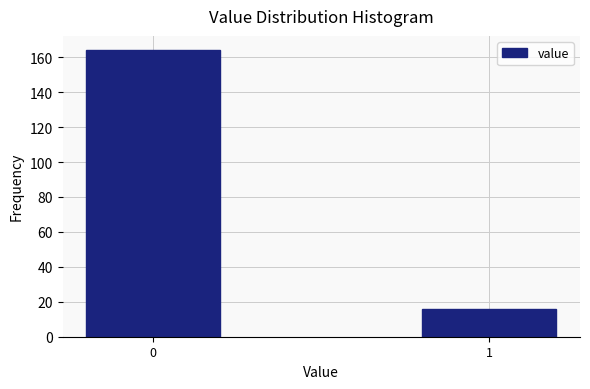

Reading right to left, list all the values displayed in this chart.

1=16	0=164